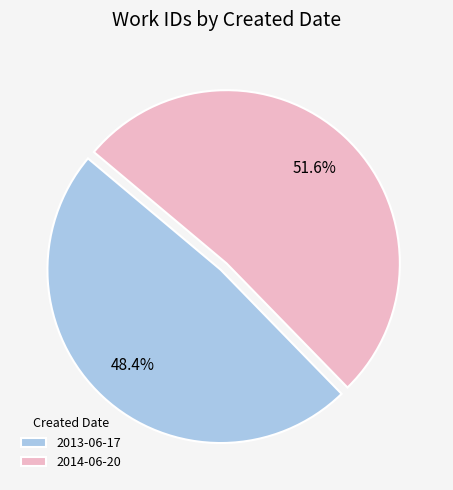

To the nearest percent, what portion does 2013-06-17 represent?

48%